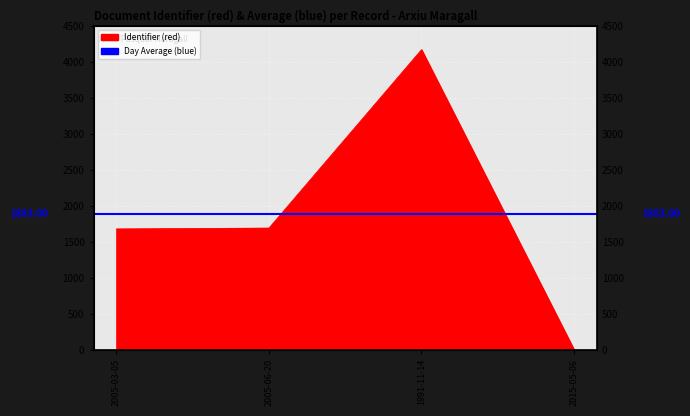

What value does the data have at 2005-06-20?

1689